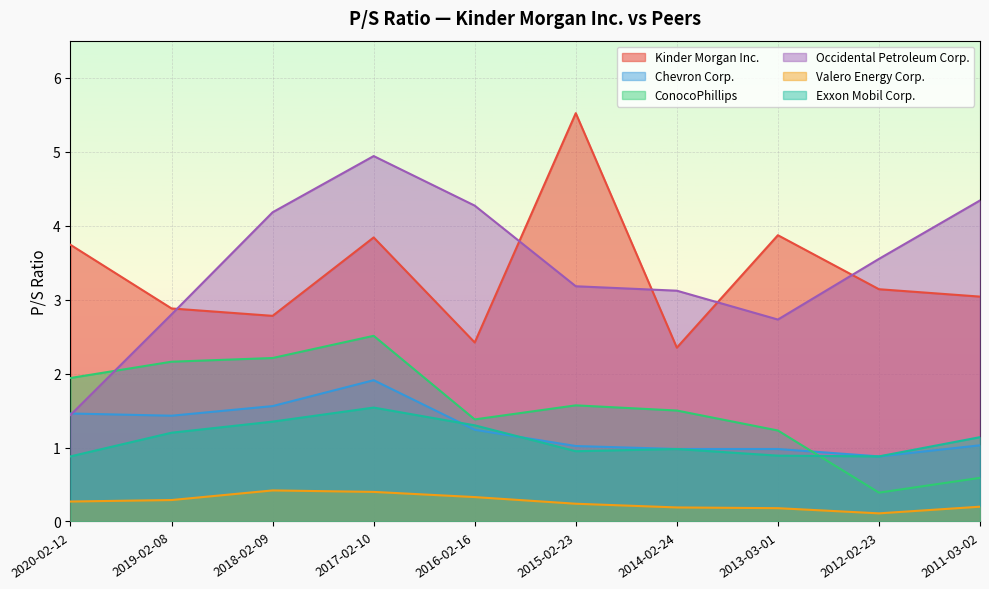

List the labels in order of Exxon Mobil Corp. value, smallest first.

2020-02-12, 2012-02-23, 2013-03-01, 2015-02-23, 2014-02-24, 2011-03-02, 2019-02-08, 2016-02-16, 2018-02-09, 2017-02-10